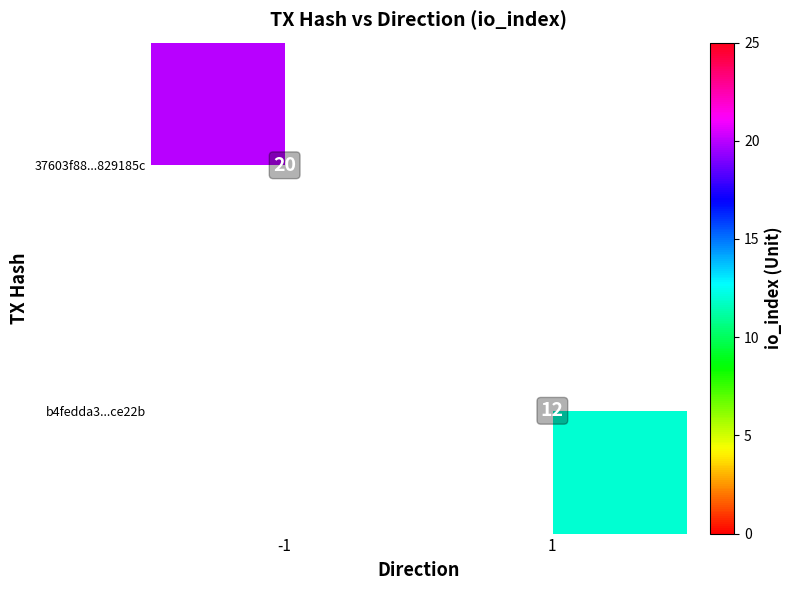

Is it true that 37603f88...829185c equals 20 at -1?

True